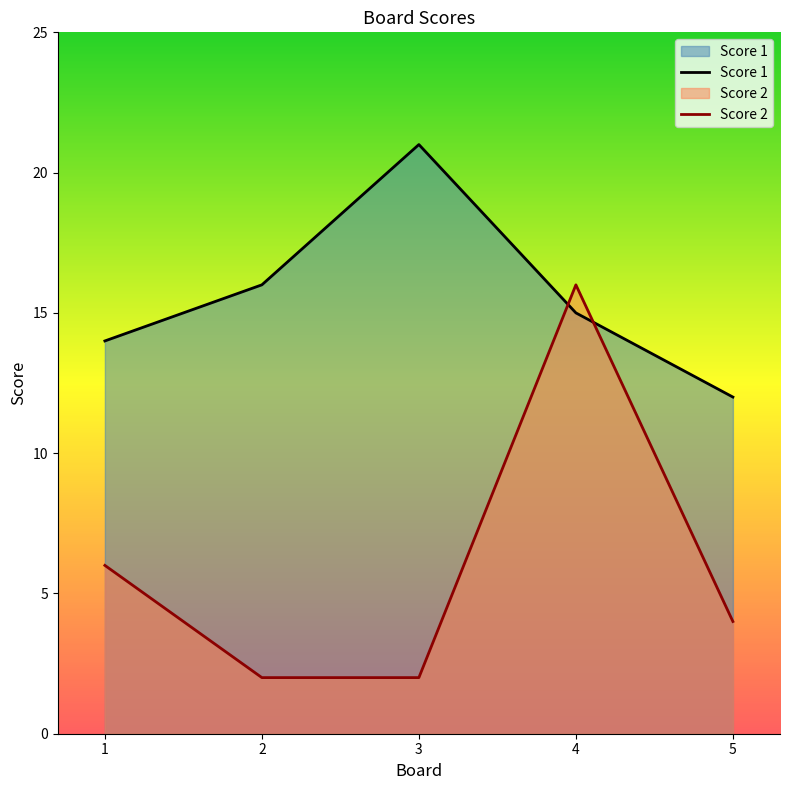

Where do Score 2 and Score 1 first cross each other?

3 and 4